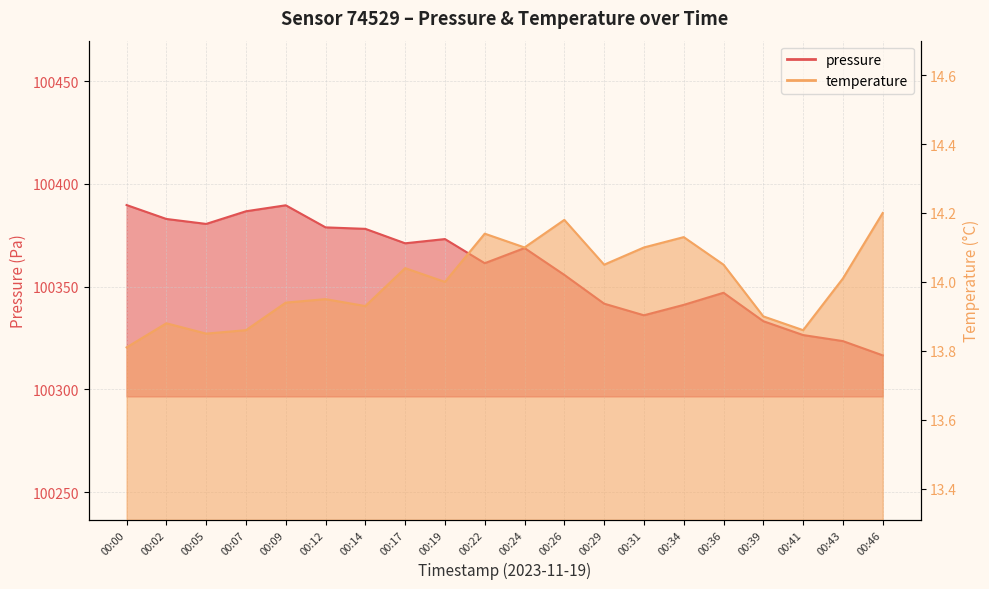

What are all the series names shown in the legend?

pressure, temperature